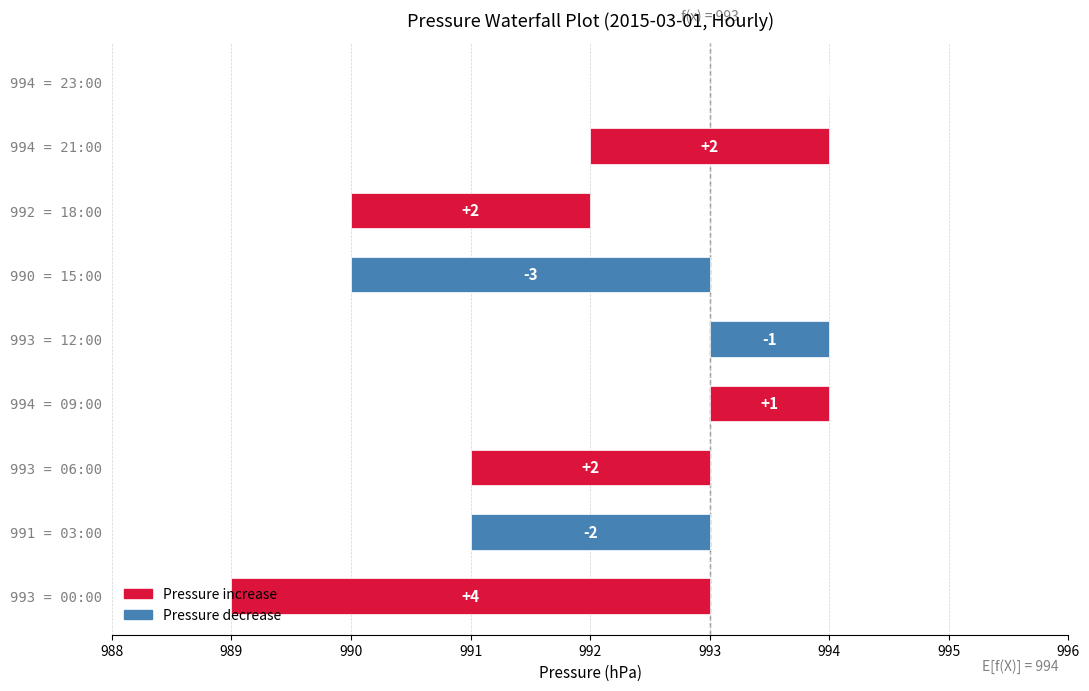

What is the sum of the values at 994 = 09:00 and 990 = 15:00?

-2